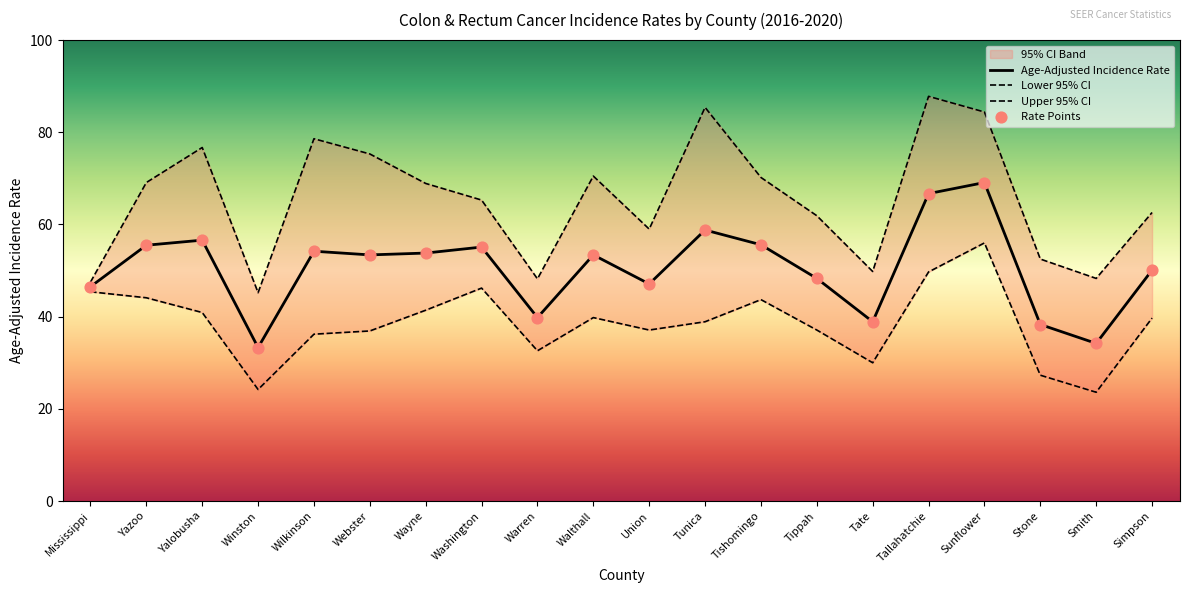

At how many categories does at least one series exceed 36?

20